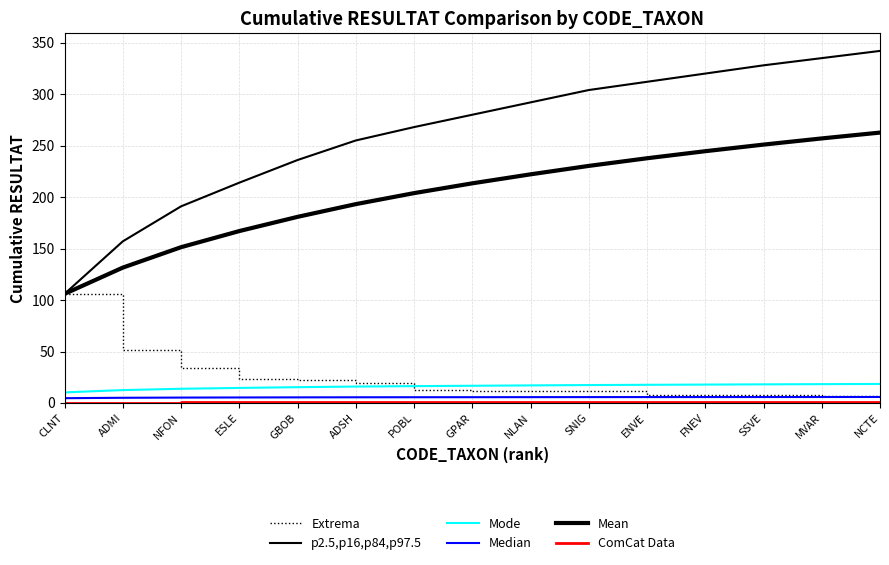

Does the chart display data point markers on the line(s)?

No